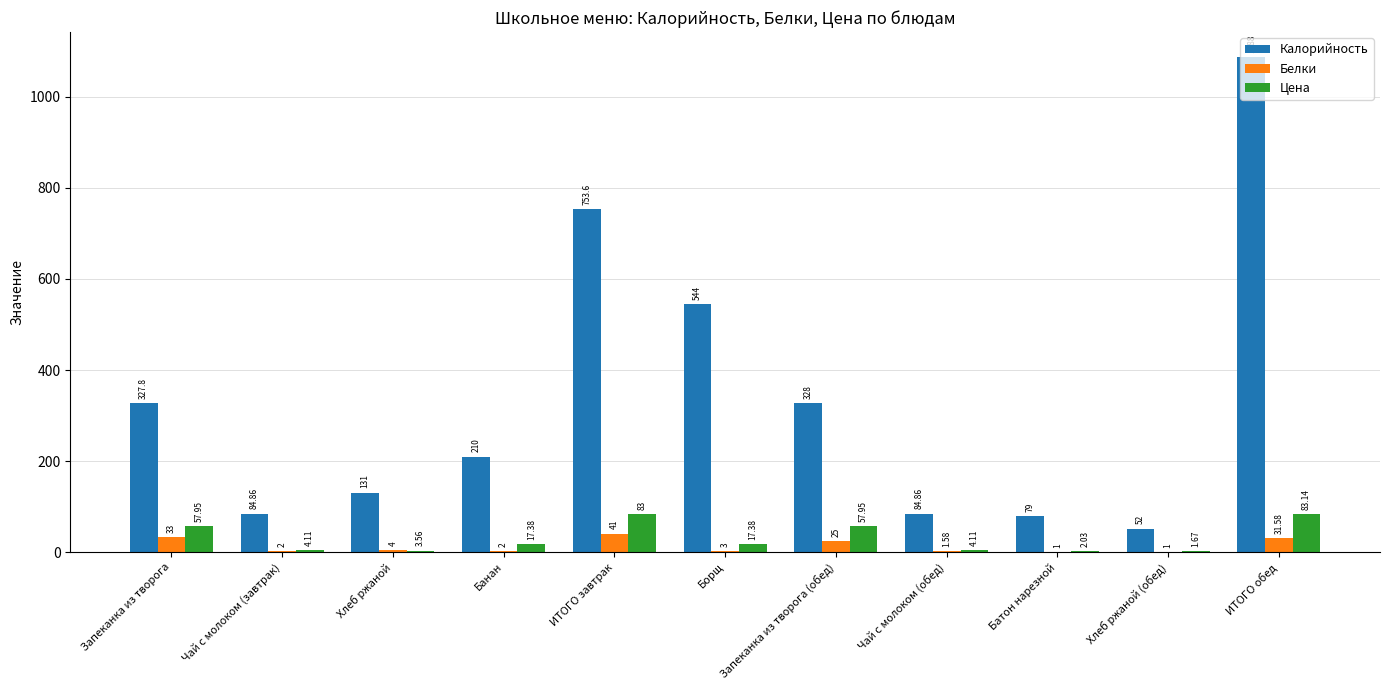

What is the average value of the Белки series?

13.2